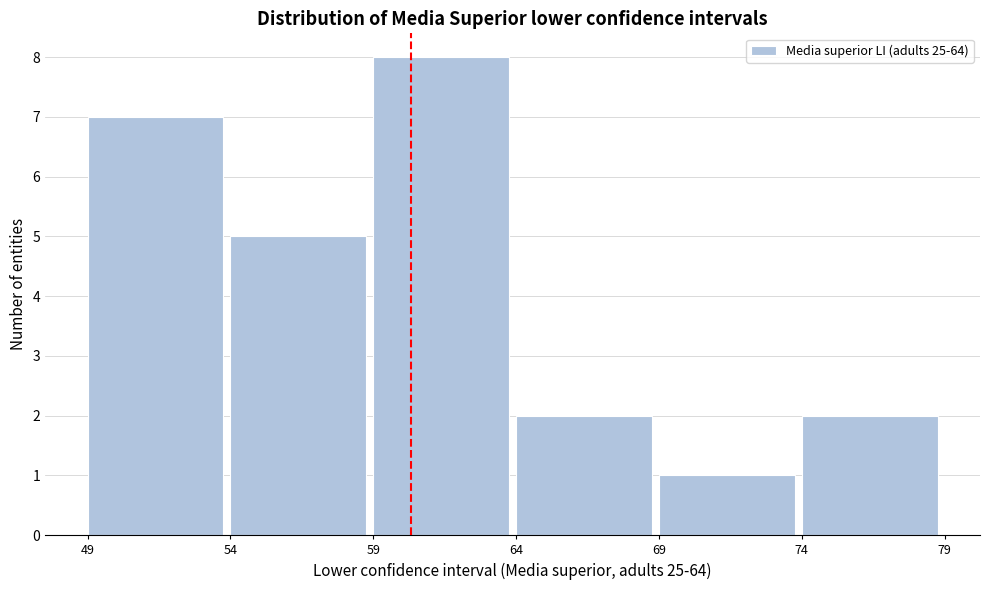

Reading left to right, transcribe this chart: for each bar, give the range it covers on the x-axis and its height. The values are not printed on the chart, so give them approximately, as read against the axis.

49 to 54: 7
54 to 59: 5
59 to 64: 8
64 to 69: 2
69 to 74: 1
74 to 79: 2